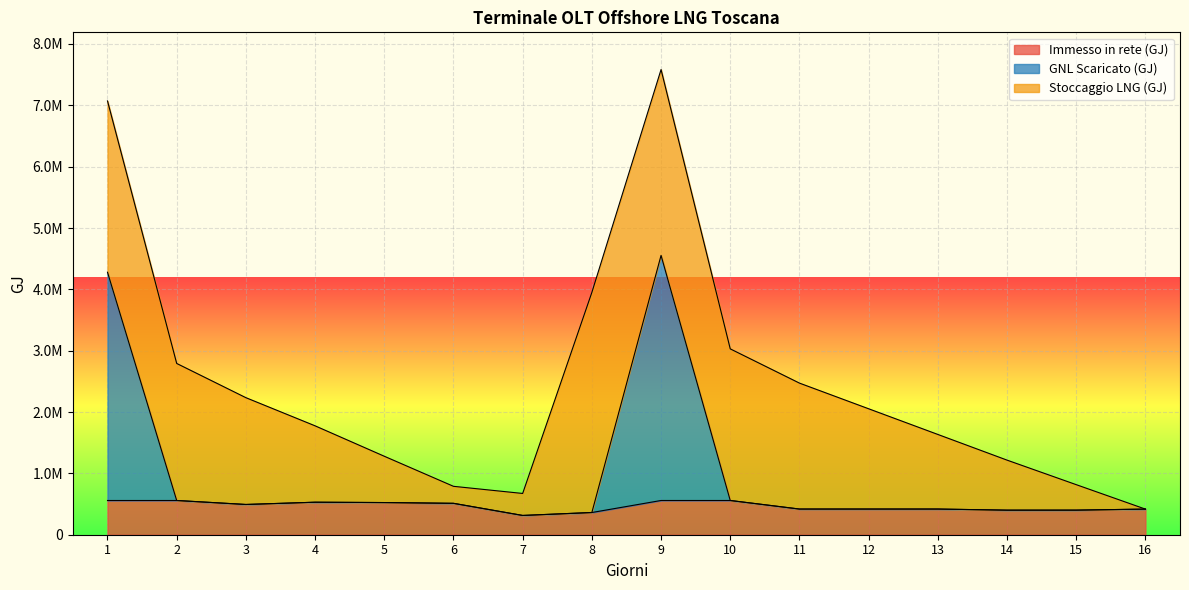

How many data points does each series have?

16